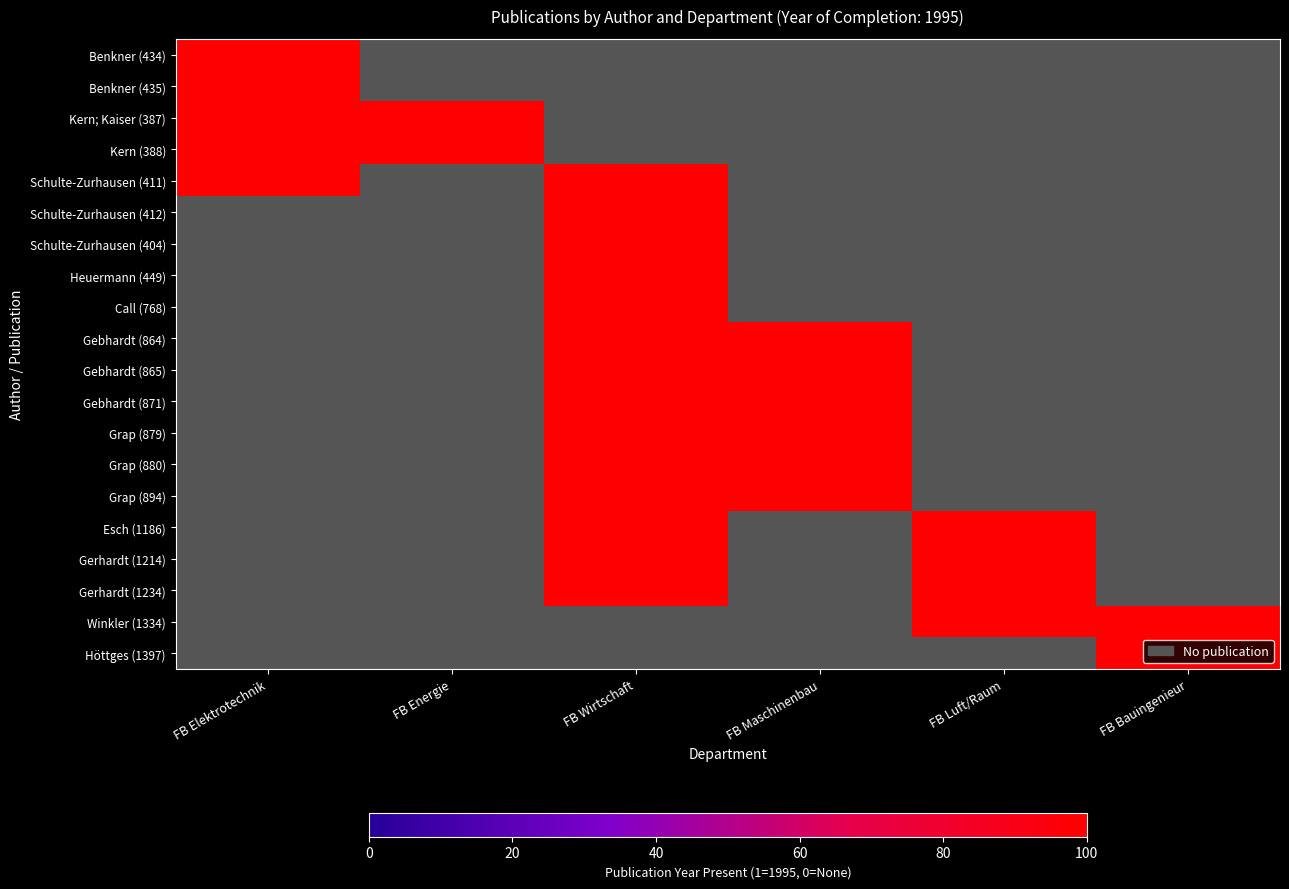

At which category is the sum across all series the highest?

FB Wirtschaft